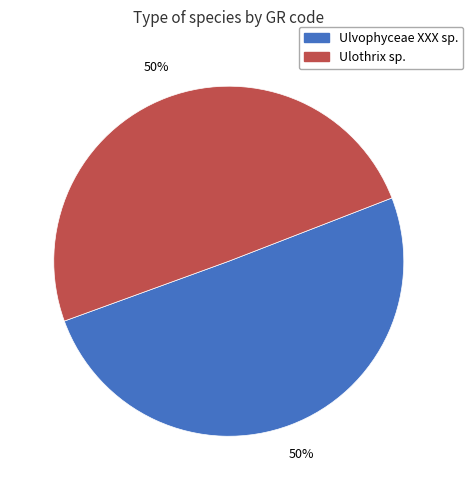

How many segments does this pie chart have?

2